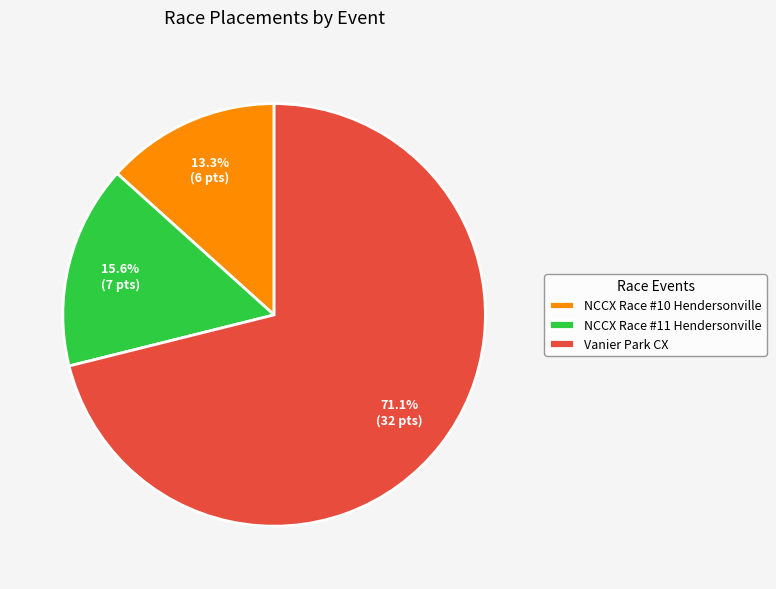

To the nearest percent, what percentage of the pie is NCCX Race #10 Hendersonville?

13%